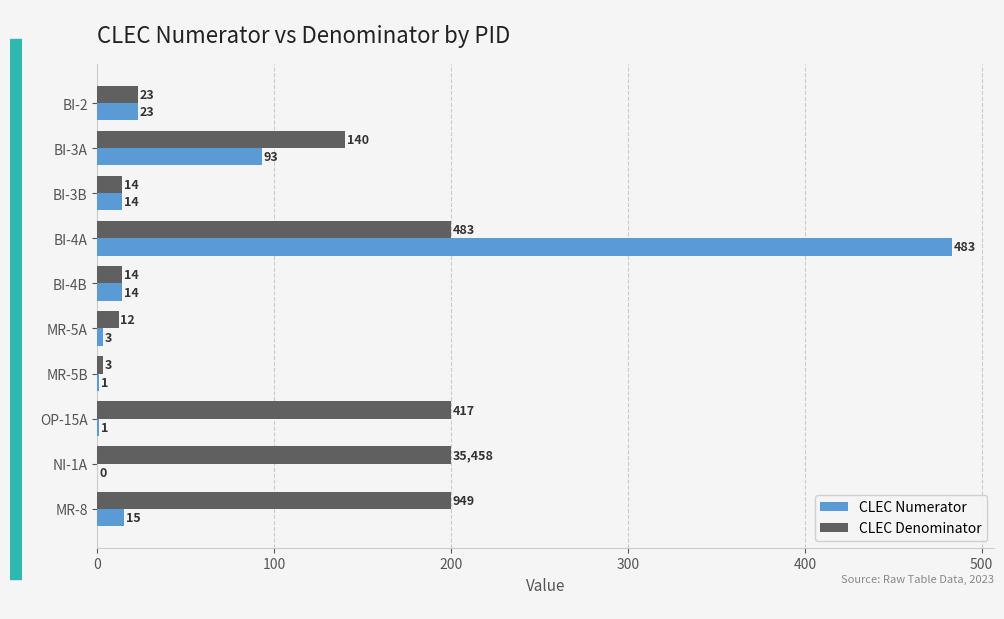

Read the CLEC Denominator value at OP-15A.

200